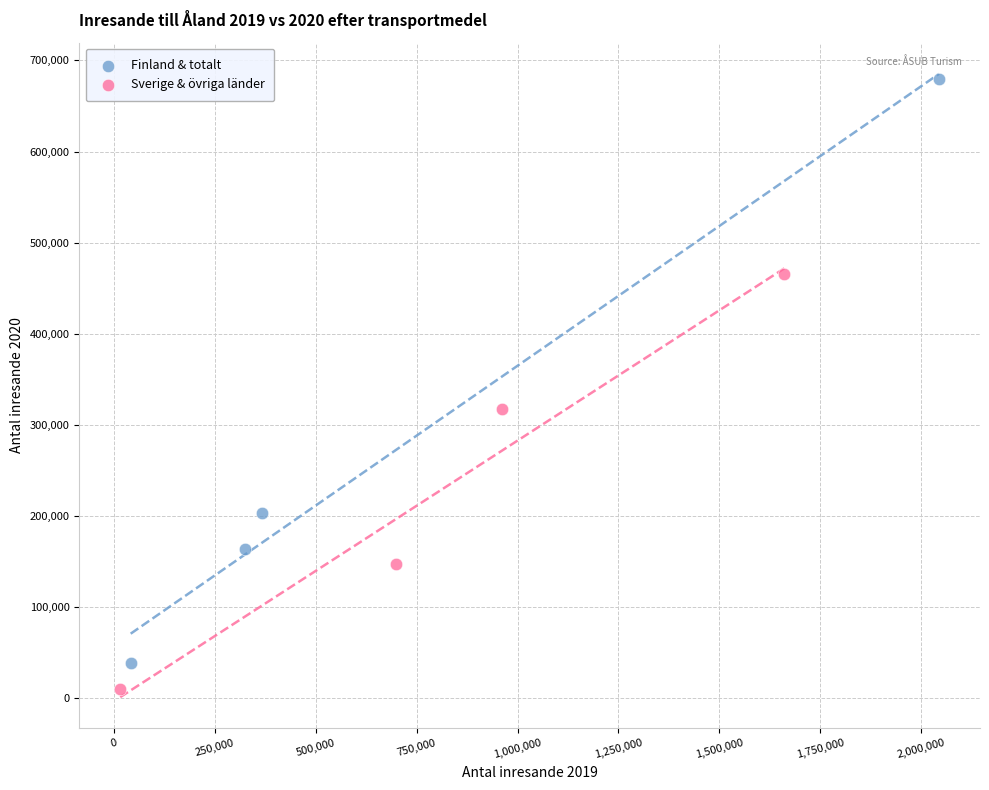

What are all the series names shown in the legend?

Finland & totalt, Sverige & övriga länder